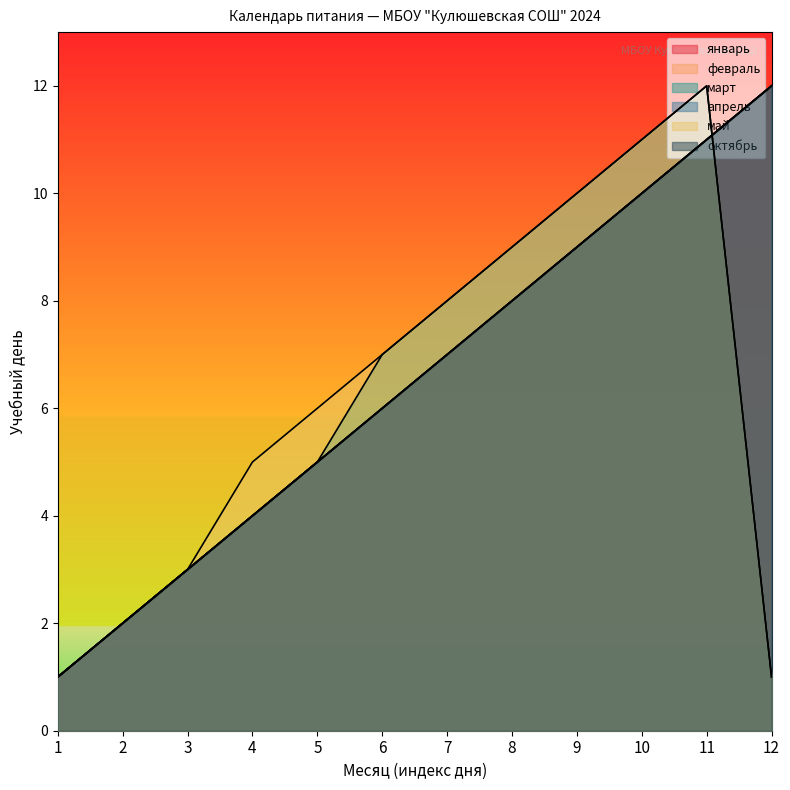

Read the апрель value at 5.

5